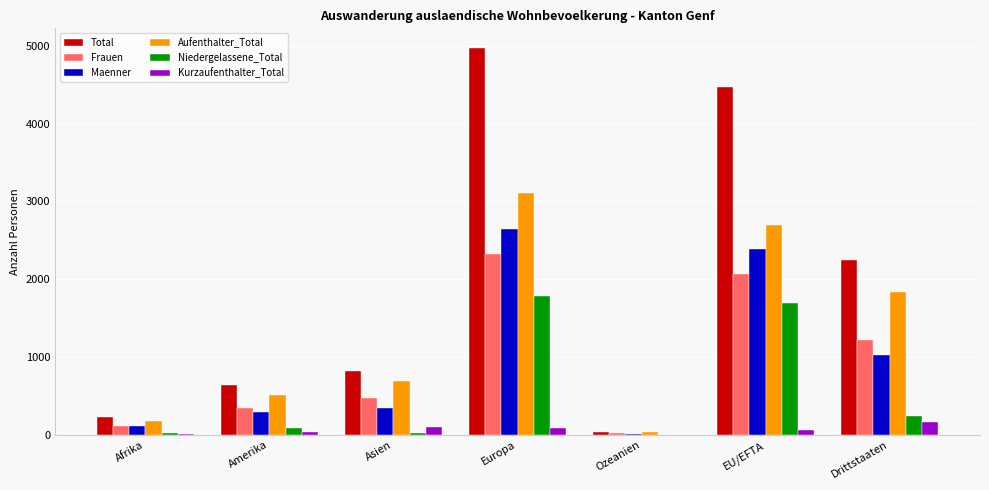

At which category is the sum across all series the highest?

Europa